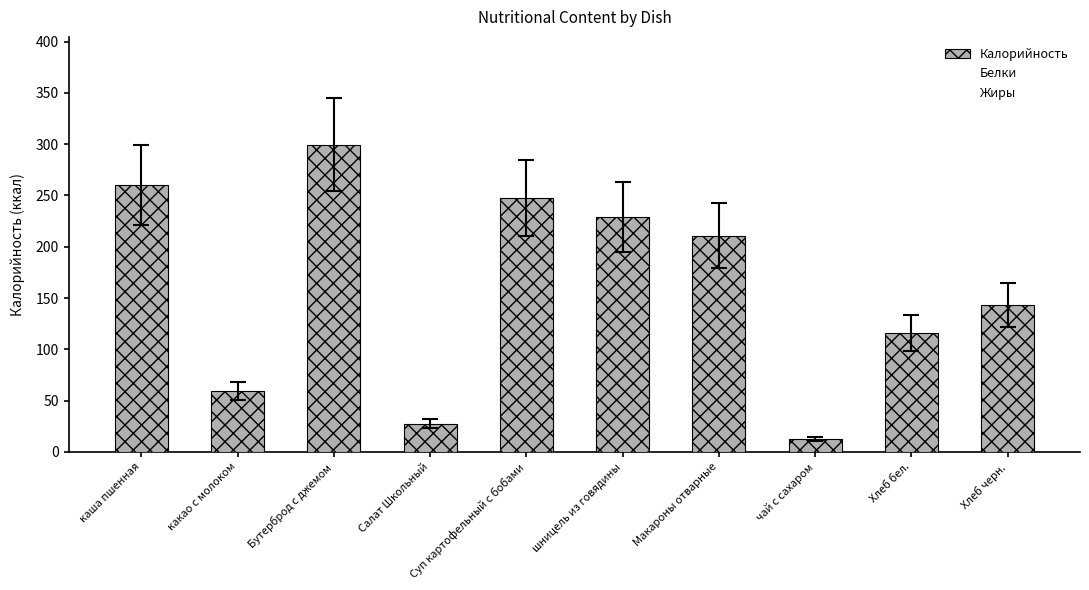

What is the smallest value displayed?

12.7